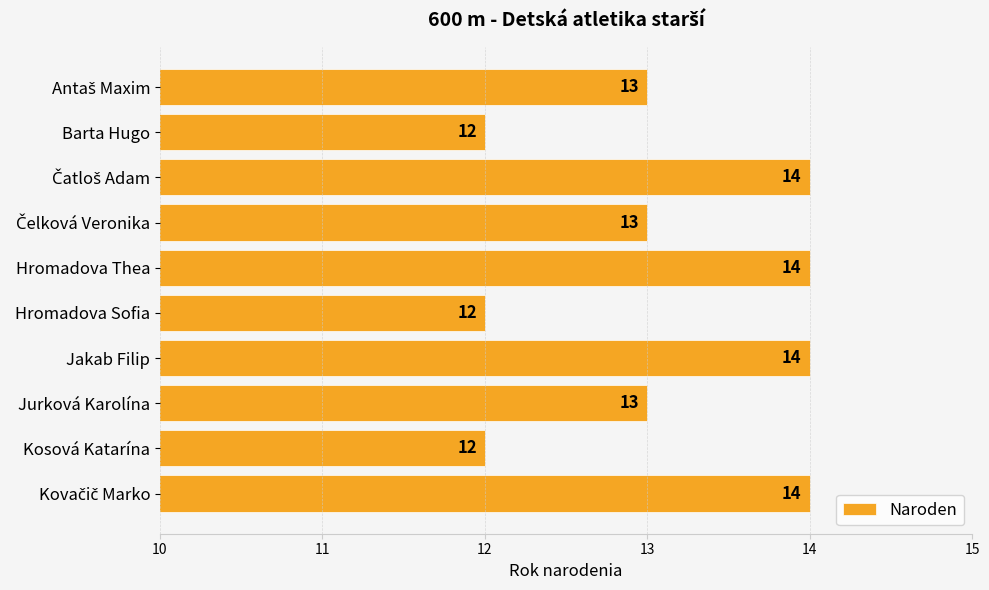

How many values are between 12 and 14?

10